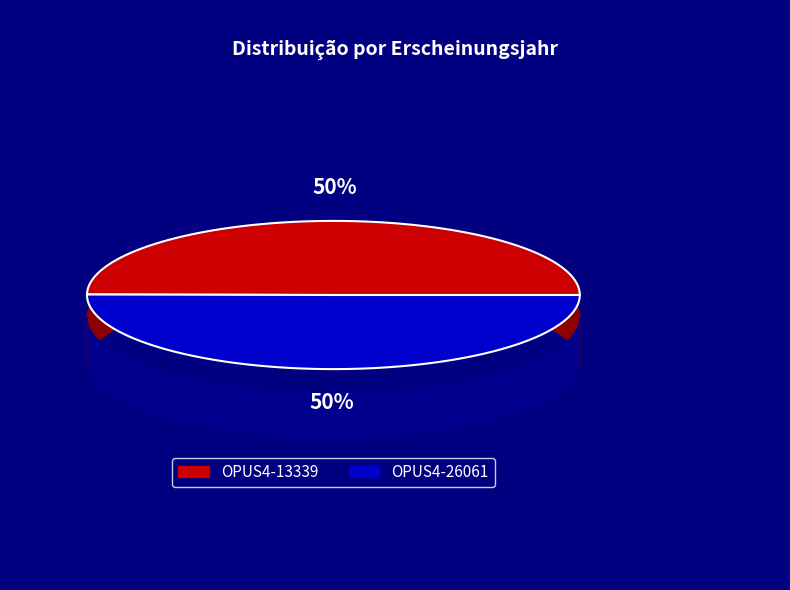

Do OPUS4-26061 and OPUS4-13339 together represent more than half of the pie?

Yes